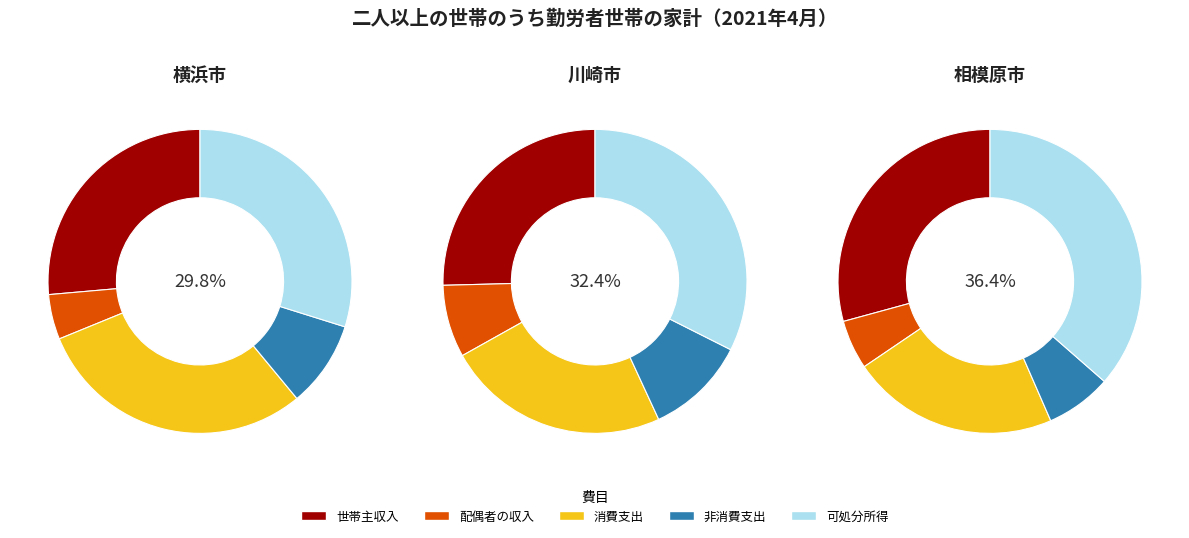

Which series changed the most between 0 and 2?

消費支出